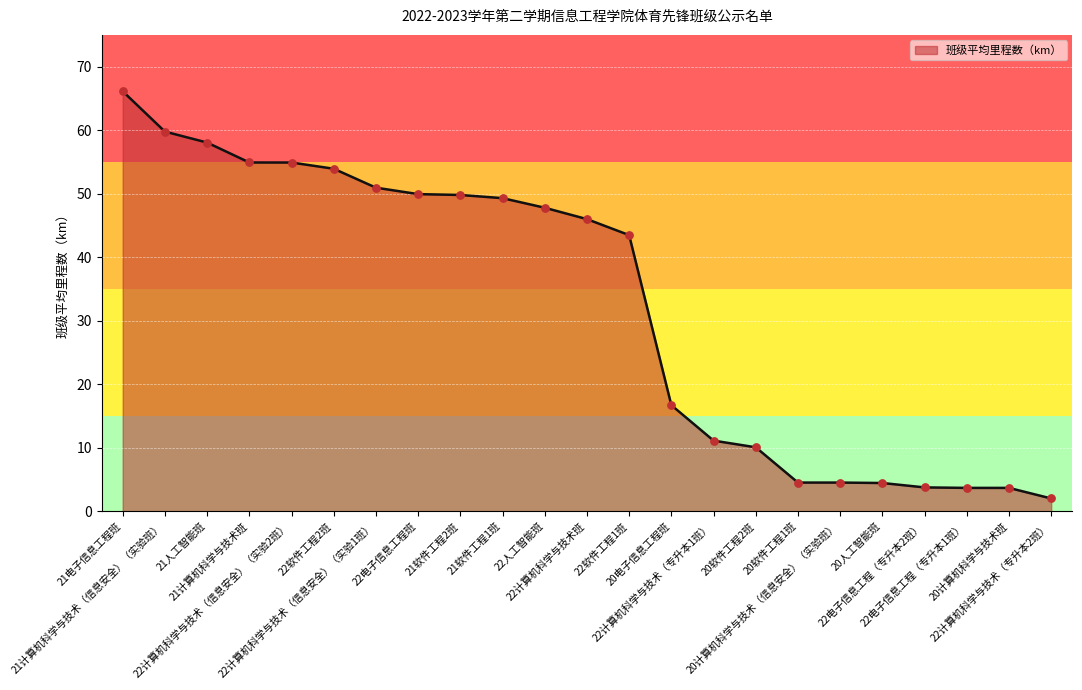

Which has a higher value, 20软件工程1班 or 20电子信息工程班?

20电子信息工程班